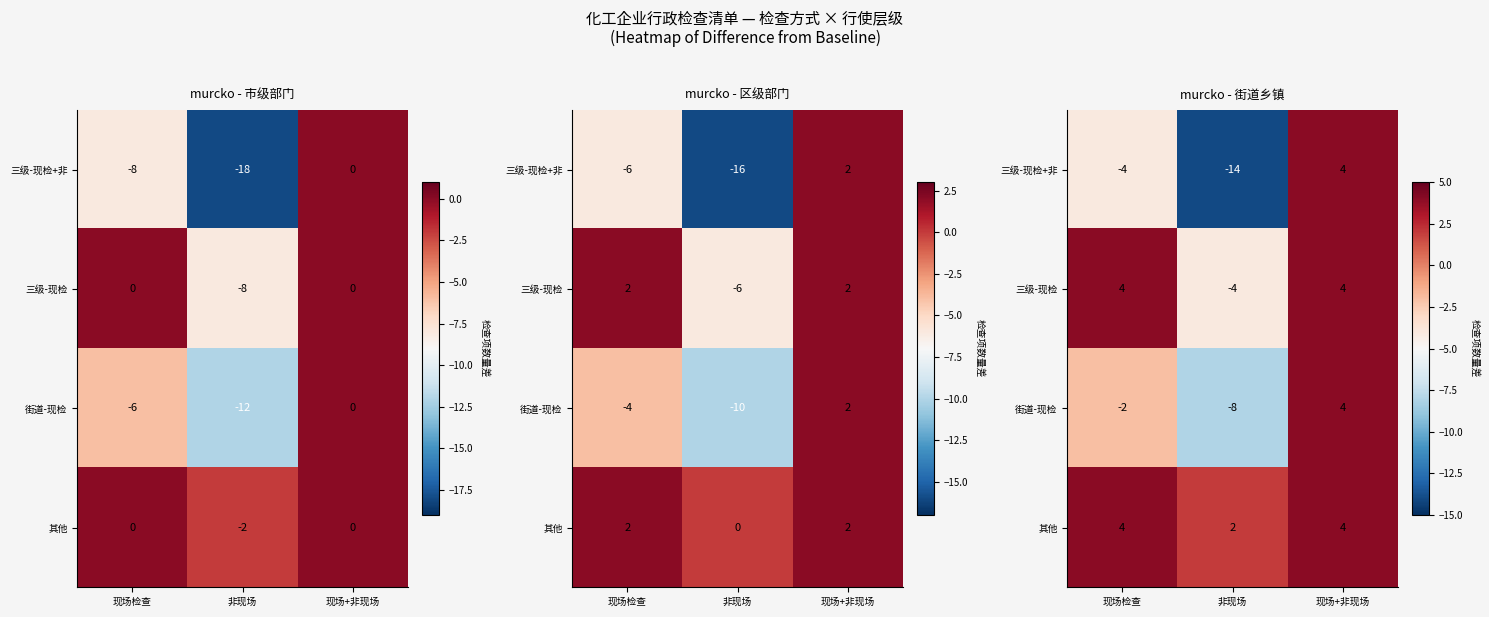

How many categories are shown in the chart?

3